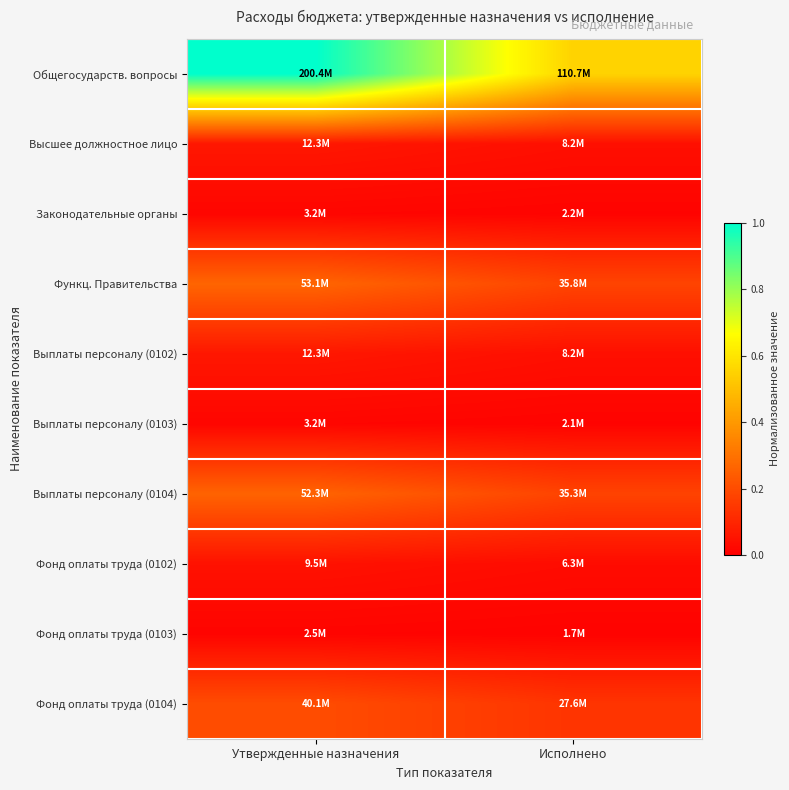

Reading left to right, transcribe all the data shown in this chart.

Общегосударств. вопросы: Утвержденные назначения=1.0	Исполнено=0.6
Высшее должностное лицо: Утвержденные назначения=0.1	Исполнено=0.0
Законодательные органы: Утвержденные назначения=0.0	Исполнено=0.0
Функц. Правительства: Утвержденные назначения=0.3	Исполнено=0.2
Выплаты персоналу (0102): Утвержденные назначения=0.1	Исполнено=0.0
Выплаты персоналу (0103): Утвержденные назначения=0.0	Исполнено=0.0
Выплаты персоналу (0104): Утвержденные назначения=0.3	Исполнено=0.2
Фонд оплаты труда (0102): Утвержденные назначения=0.0	Исполнено=0.0
Фонд оплаты труда (0103): Утвержденные назначения=0.0	Исполнено=0.0
Фонд оплаты труда (0104): Утвержденные назначения=0.2	Исполнено=0.1